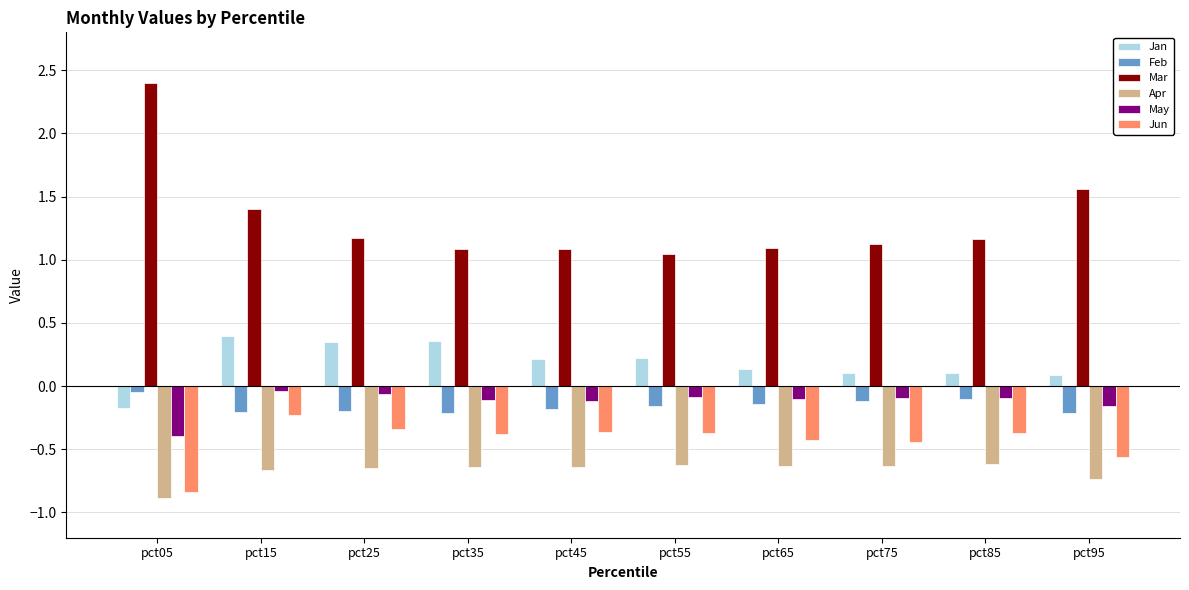

What is the difference between the maximum and minimum values in the Jun series?

0.6